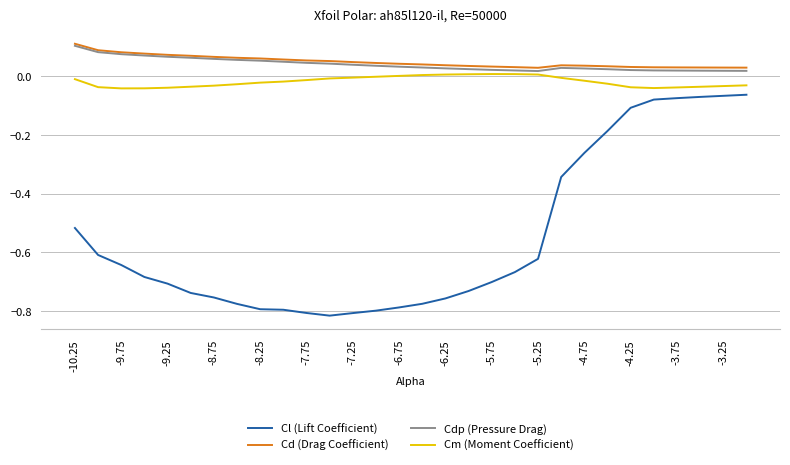

True or false: Cd (Drag Coefficient) and Cm (Moment Coefficient) intersect in this chart.

False